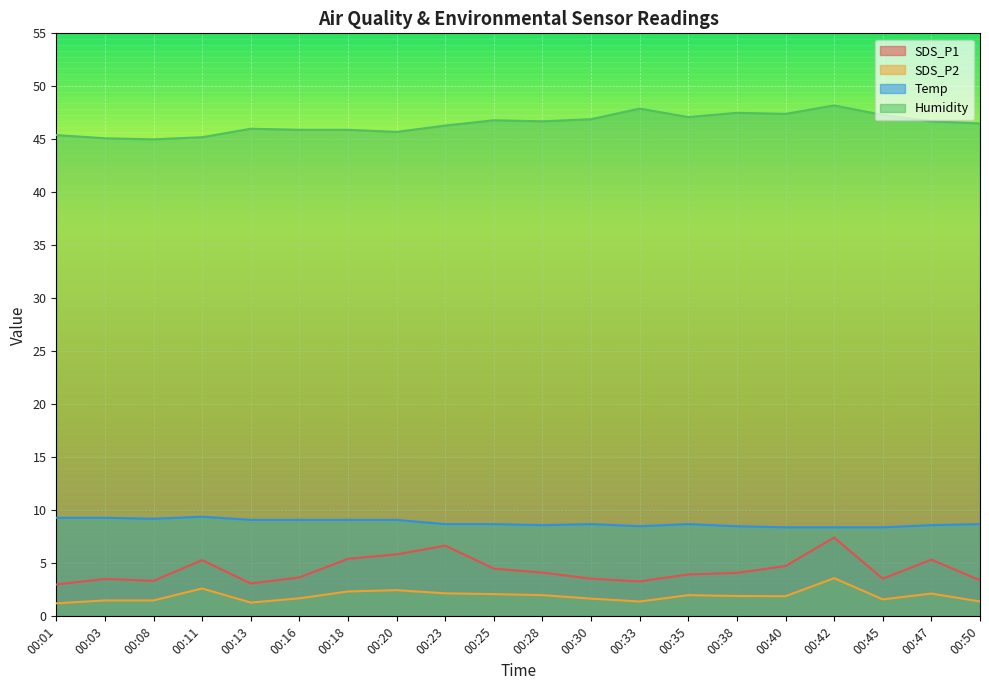

True or false: SDS_P2 has a value of 1.9 at 00:38.

True